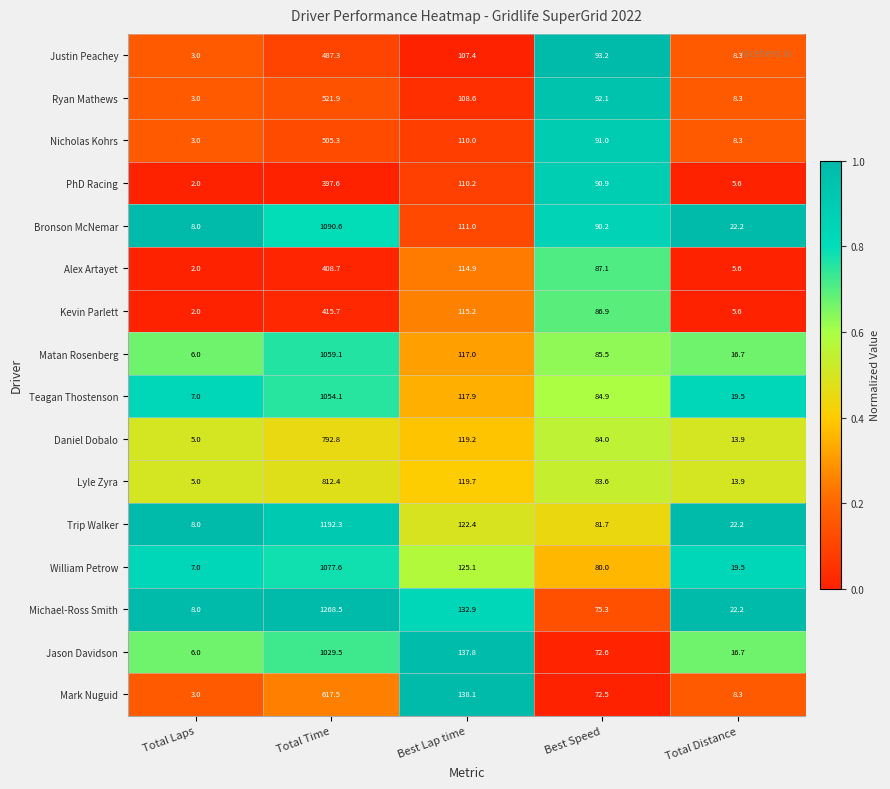

Which series changed the most between Total Time and Best Lap time?

Michael-Ross Smith